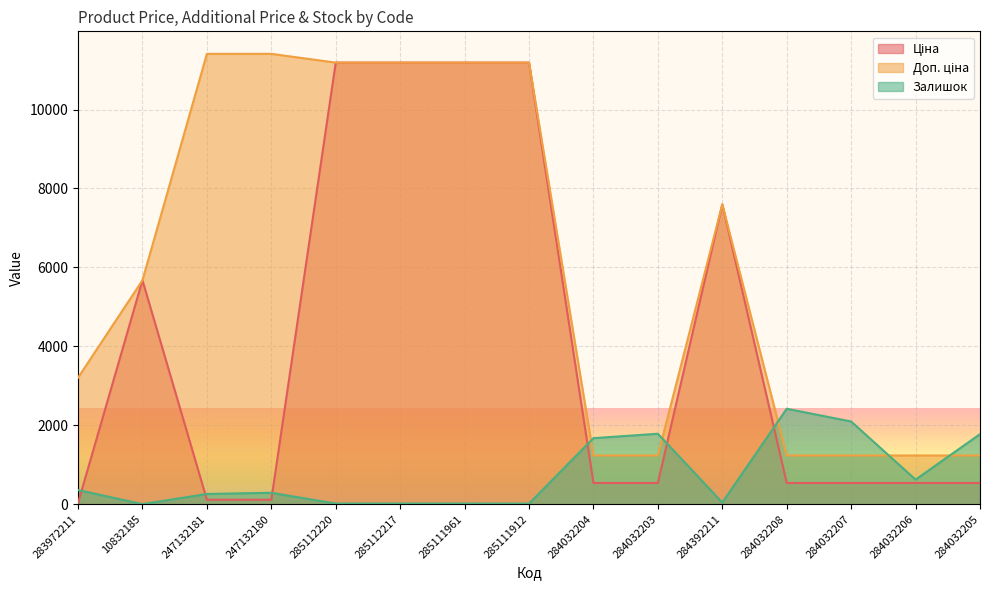

Which series changed the most between 285111961 and 284032207?

Ціна